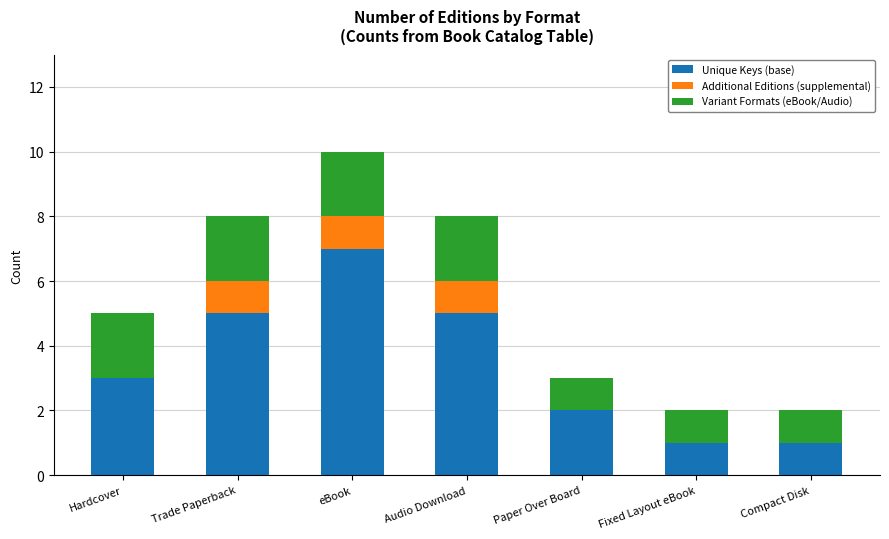

The Unique Keys (base) series shows 1 at Compact Disk. True or false?

True